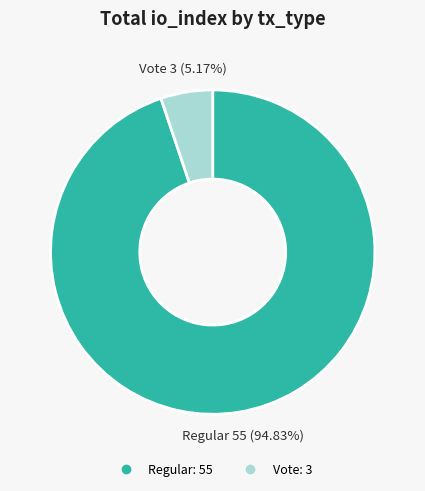

Combined, what portion of the pie is Regular and Vote?

100.0%